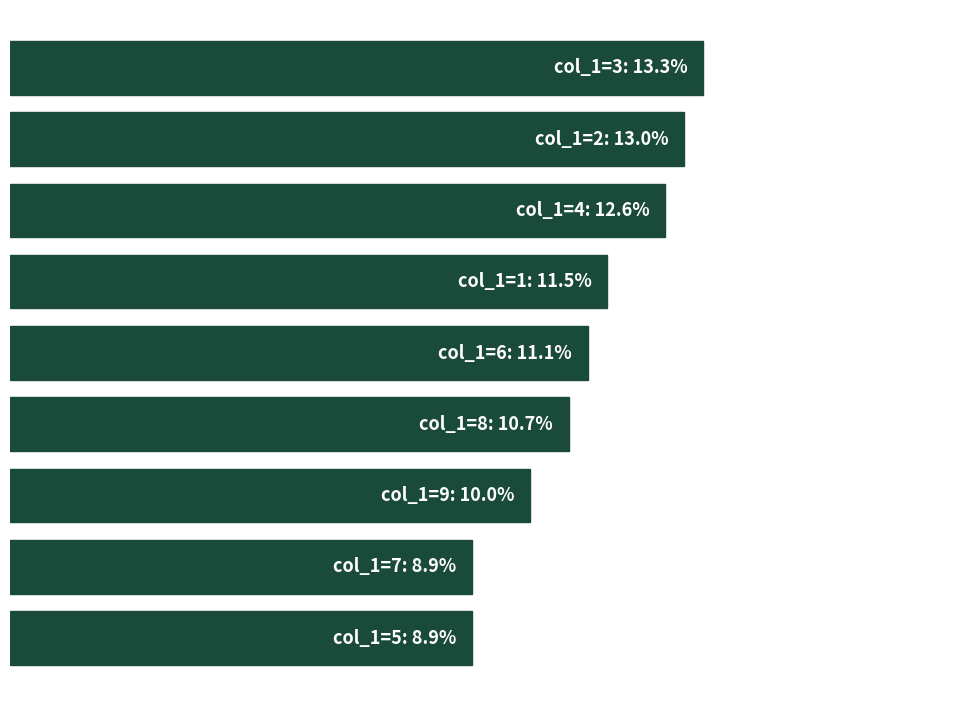

Are the bars horizontal?

Yes